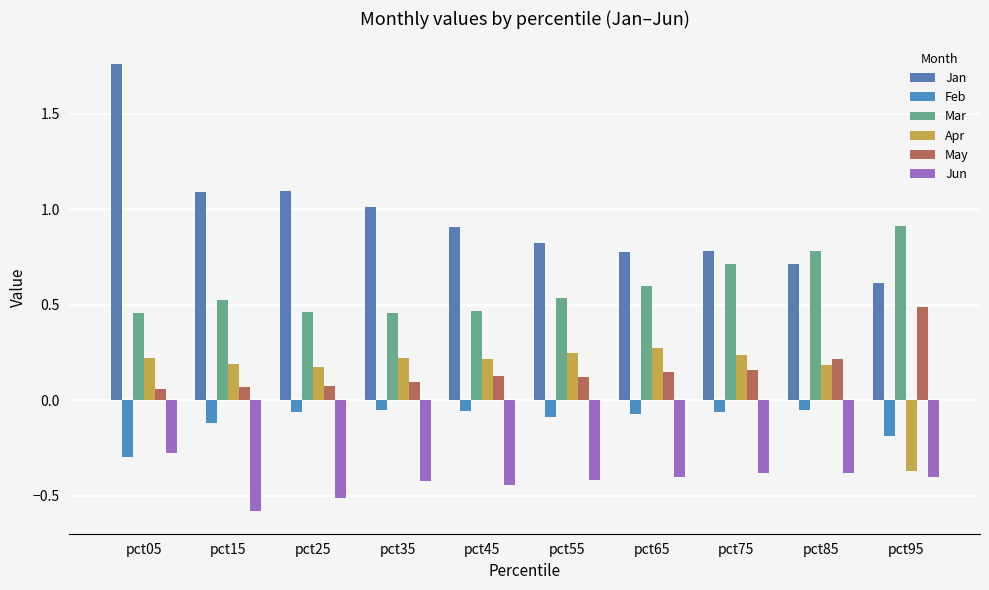

Which series has the widest spread of values?

Jan